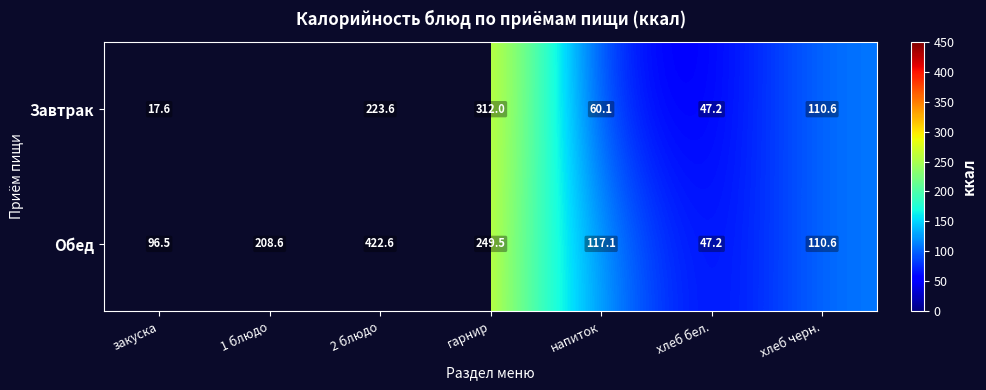

Which has a higher value, закуска or 1 блюдо?

1 блюдо